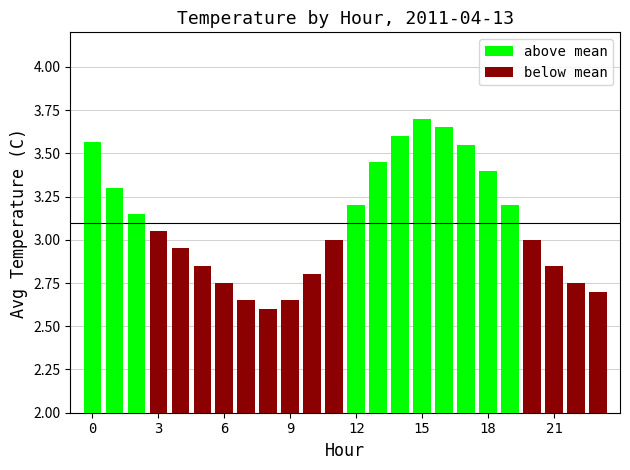

True or false: below mean has a value of 0.0 at 12.

True